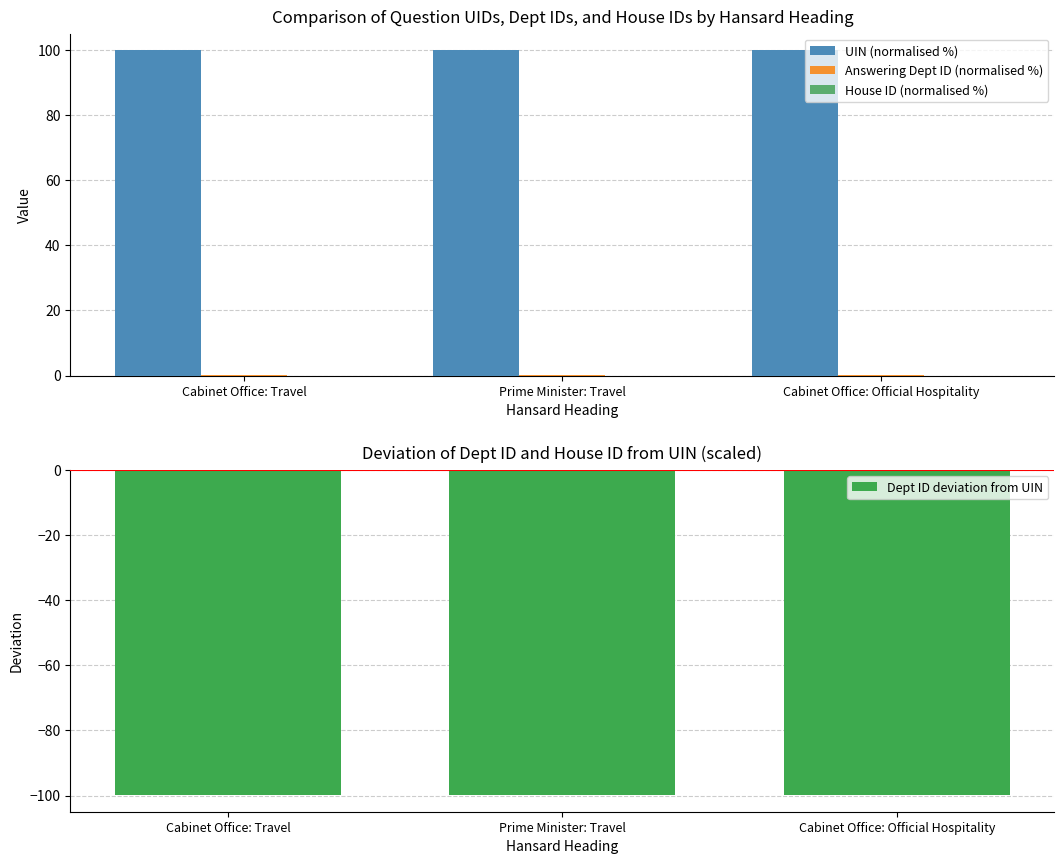

Is the value of House ID (normalised %) at Prime Minister: Travel greater than the value of Answering Dept ID (normalised %) at Prime Minister: Travel?

No